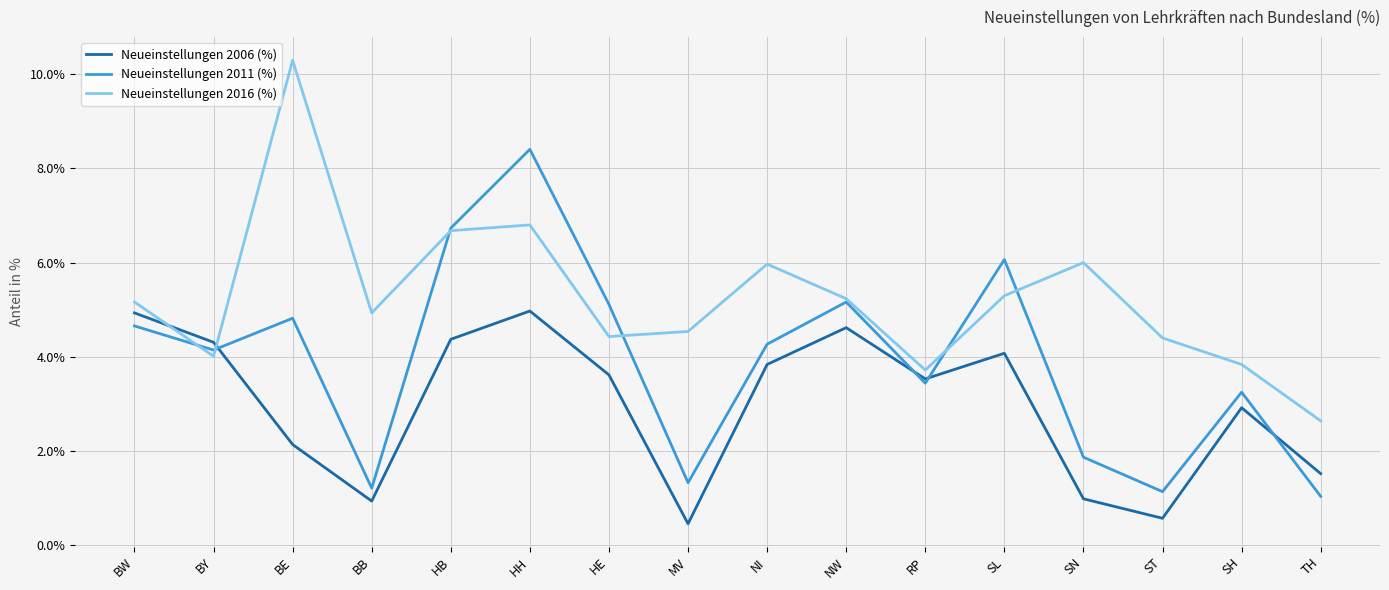

True or false: Neueinstellungen 2016 (%) and Neueinstellungen 2011 (%) cross at least once.

True